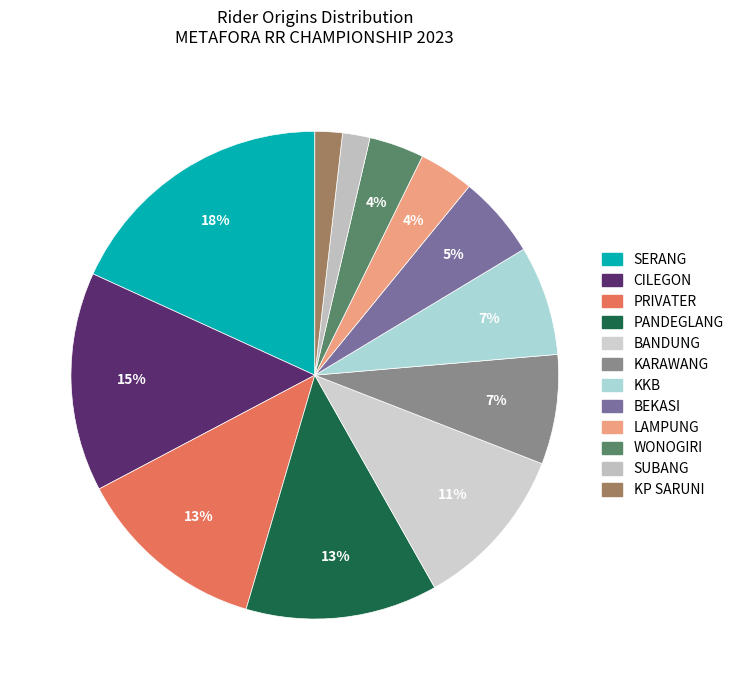

Which category has the biggest portion of the pie?

SERANG